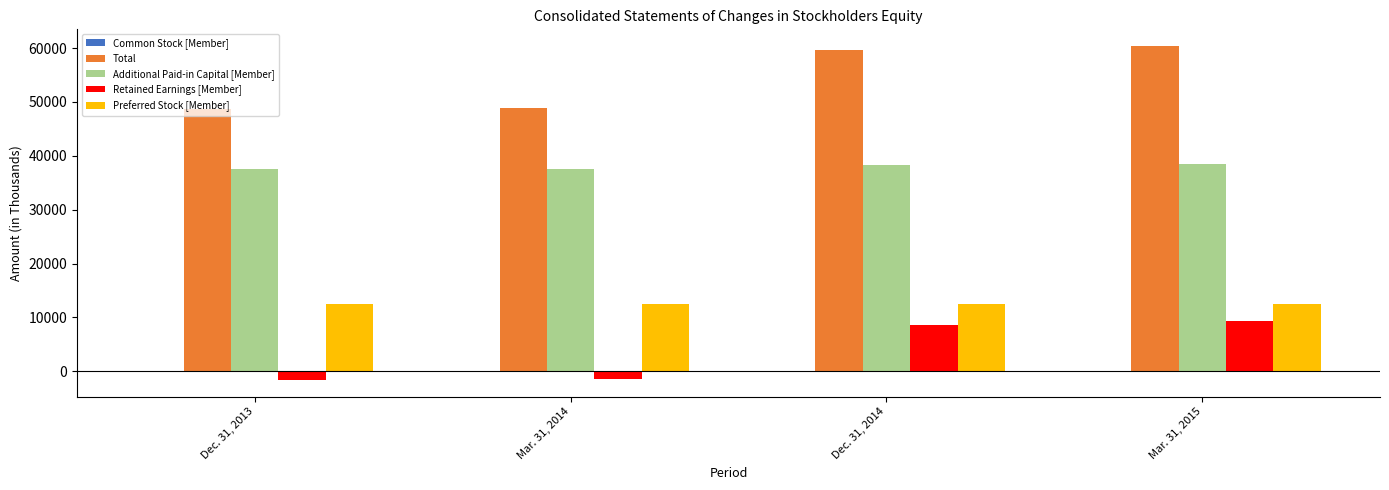

Count the number of categories in the chart.

4